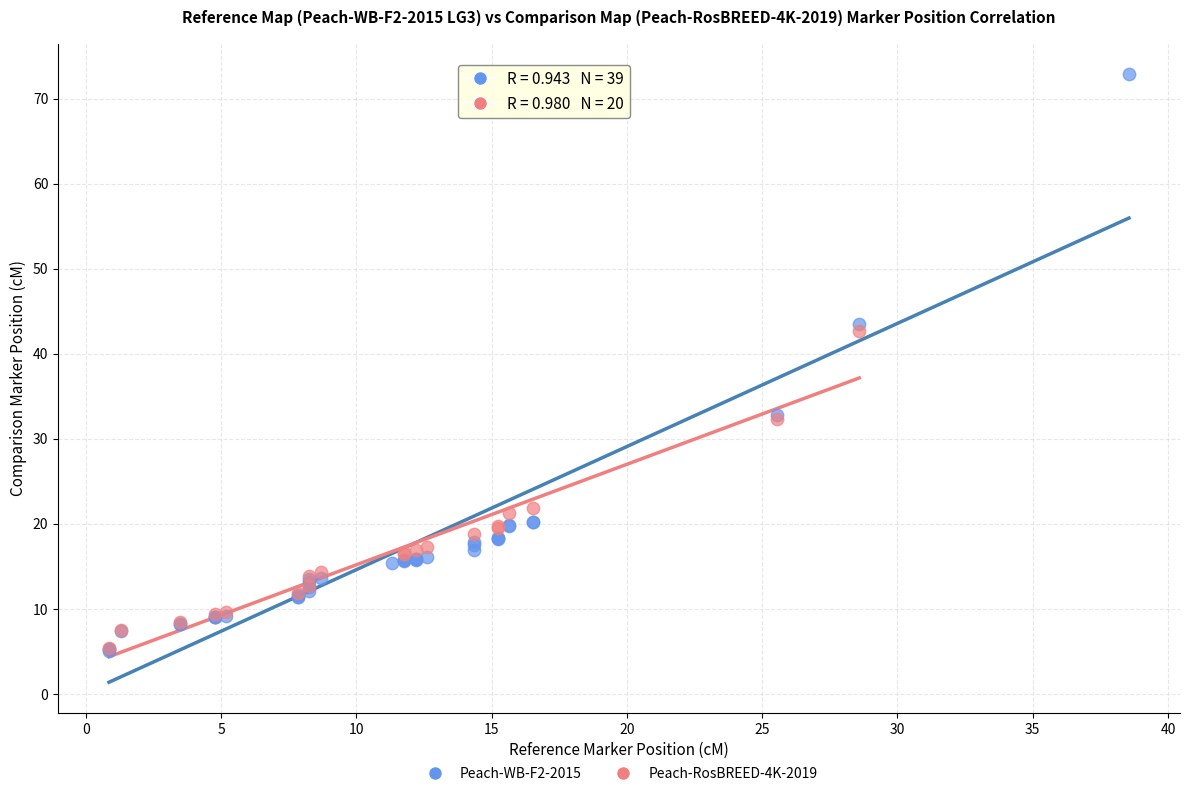

Which series contains the highest Y value?

Peach-WB-F2-2015